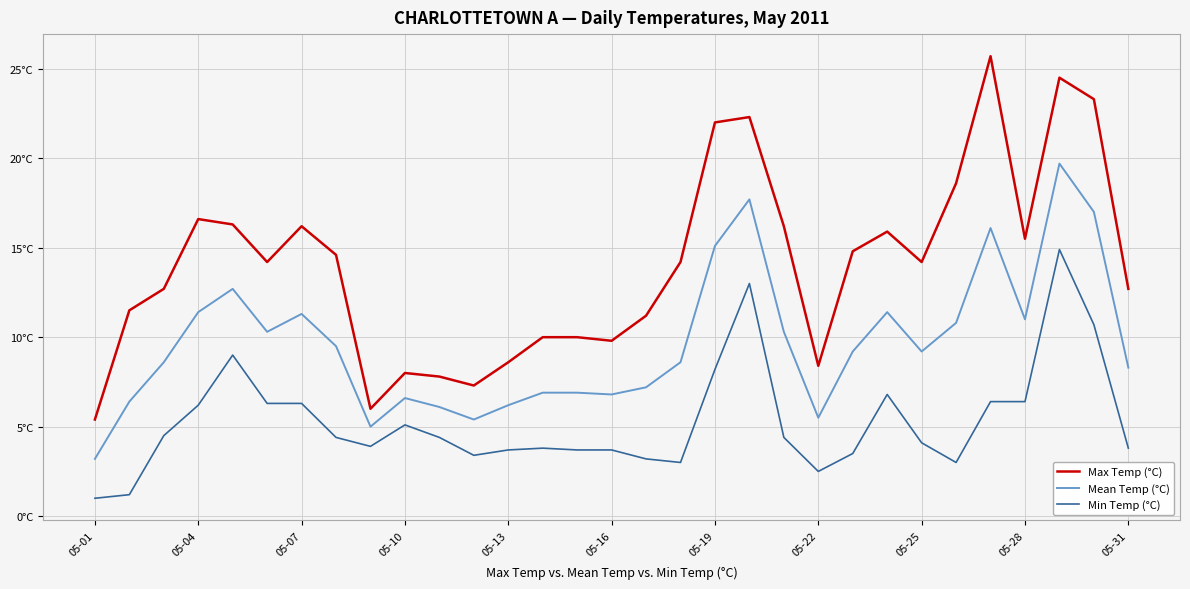

True or false: Mean Temp (°C) and Min Temp (°C) cross at least once.

False